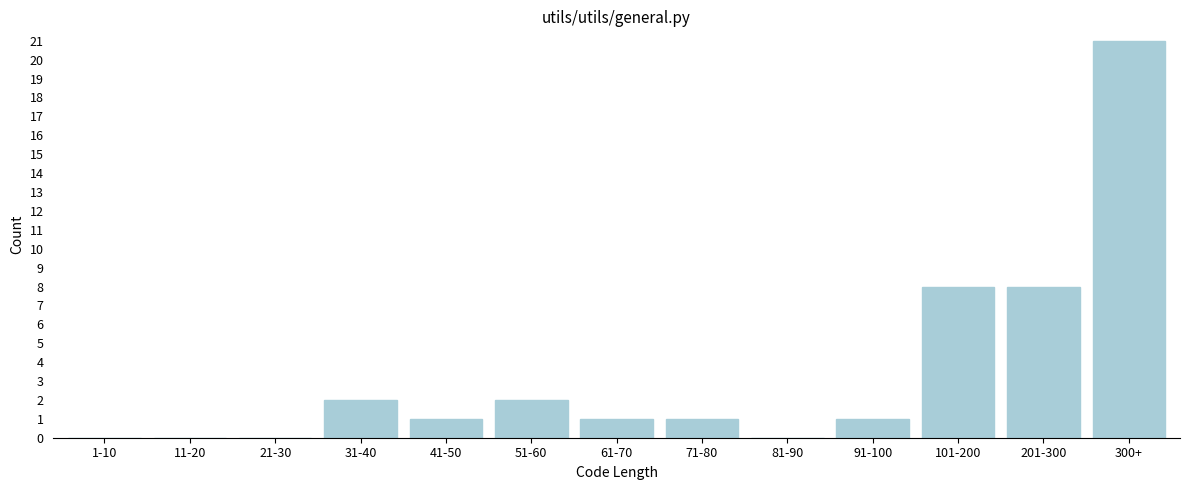

Reading right to left, what are all the values shown in this chart?

300+=21	201-300=8	101-200=8	91-100=1	81-90=0	71-80=1	61-70=1	51-60=2	41-50=1	31-40=2	21-30=0	11-20=0	1-10=0